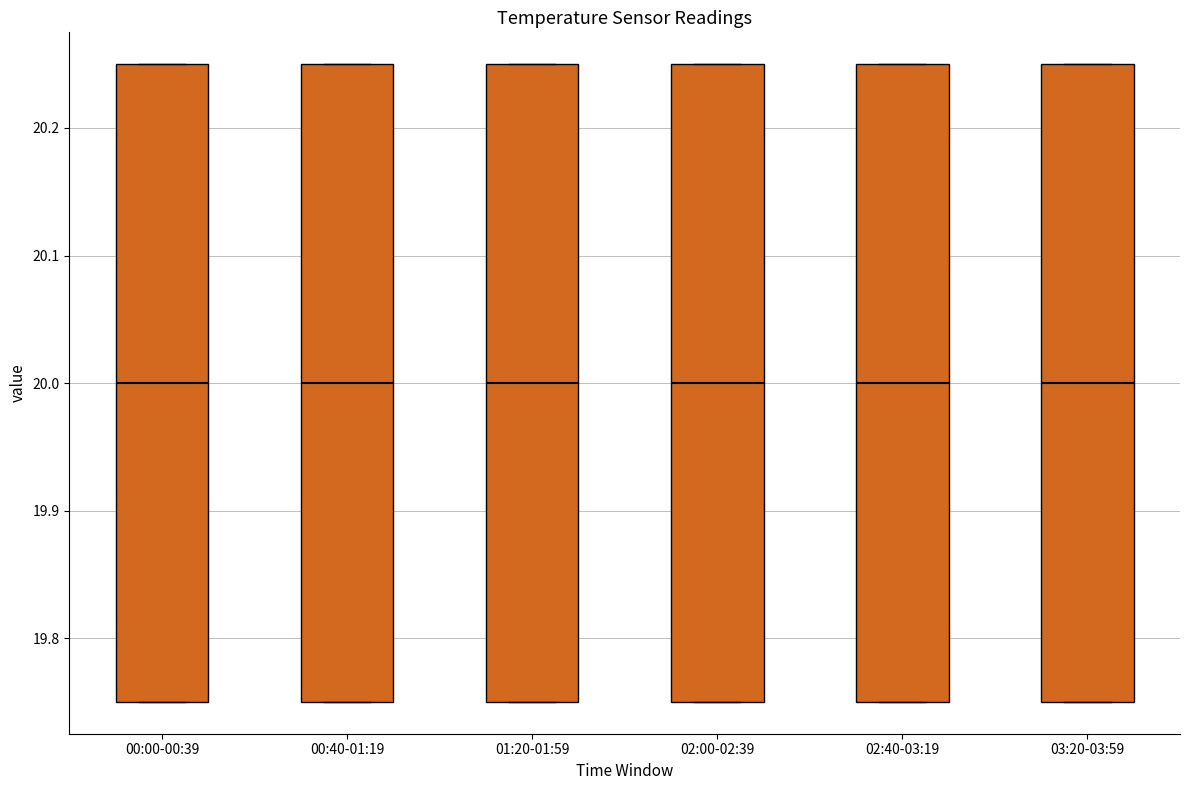

Reading left to right, read every box against the y-axis: the position of its median line, the range the box covers, and the ends of its whiskers. The values are not printed on the chart, so give them approximately, as read against the axis.

00:00-00:39: median 20.00, box 19.75 to 20.25, whiskers 19.75 to 20.25
00:40-01:19: median 20.00, box 19.75 to 20.25, whiskers 19.75 to 20.25
01:20-01:59: median 20.00, box 19.75 to 20.25, whiskers 19.75 to 20.25
02:00-02:39: median 20.00, box 19.75 to 20.25, whiskers 19.75 to 20.25
02:40-03:19: median 20.00, box 19.75 to 20.25, whiskers 19.75 to 20.25
03:20-03:59: median 20.00, box 19.75 to 20.25, whiskers 19.75 to 20.25